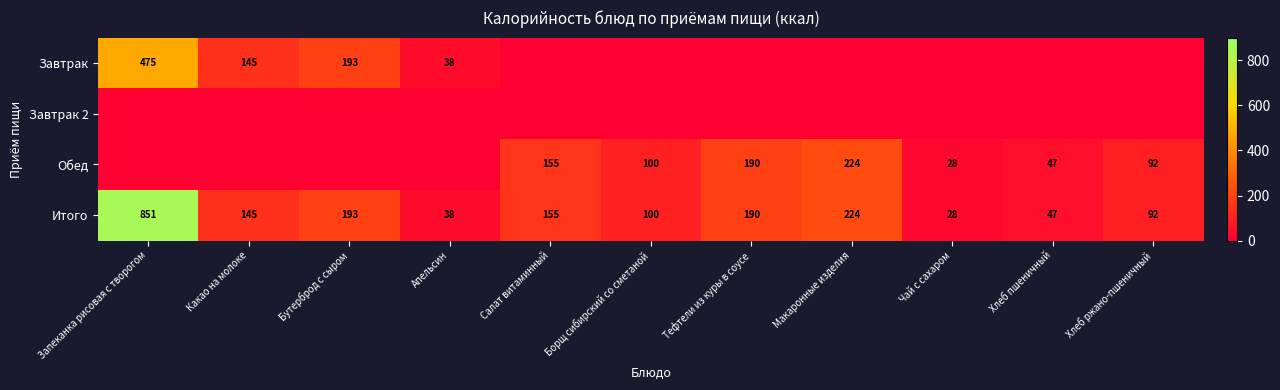

At which category is the sum across all series the highest?

Запеканка рисовая с творогом